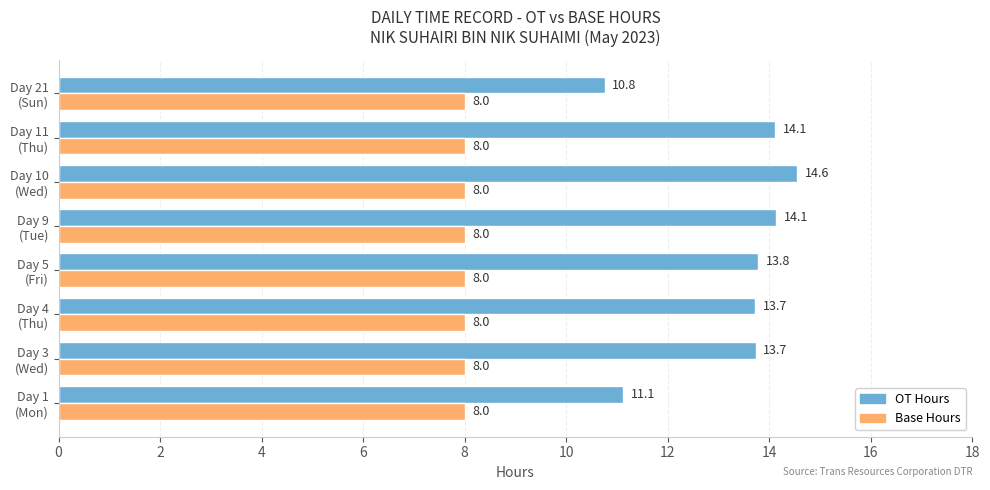

What is the sum of all Base Hours values?

64.0